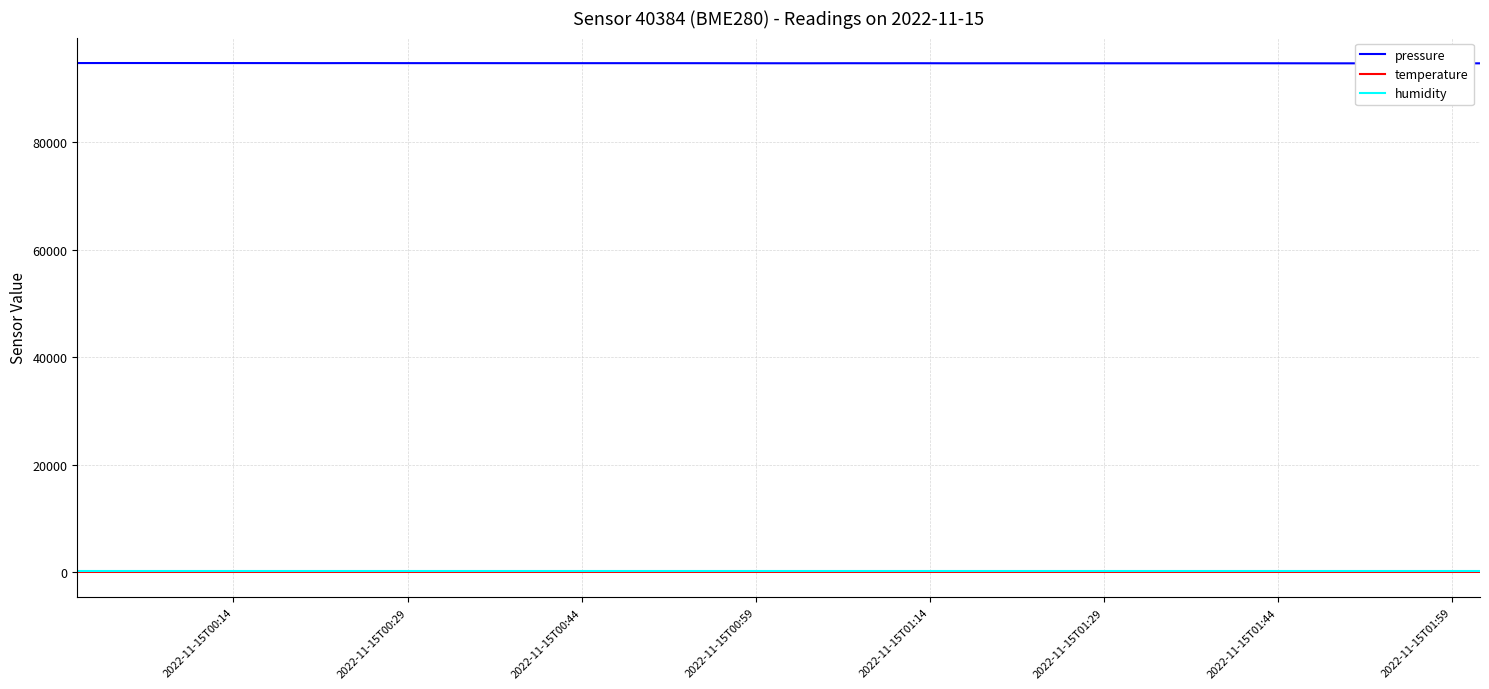

True or false: humidity and pressure intersect in this chart.

False